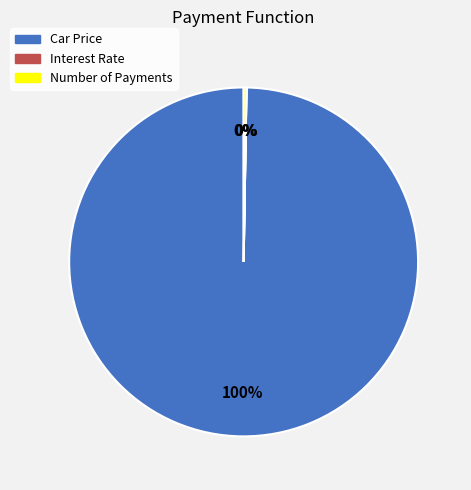

What is the majority slice?

Car Price